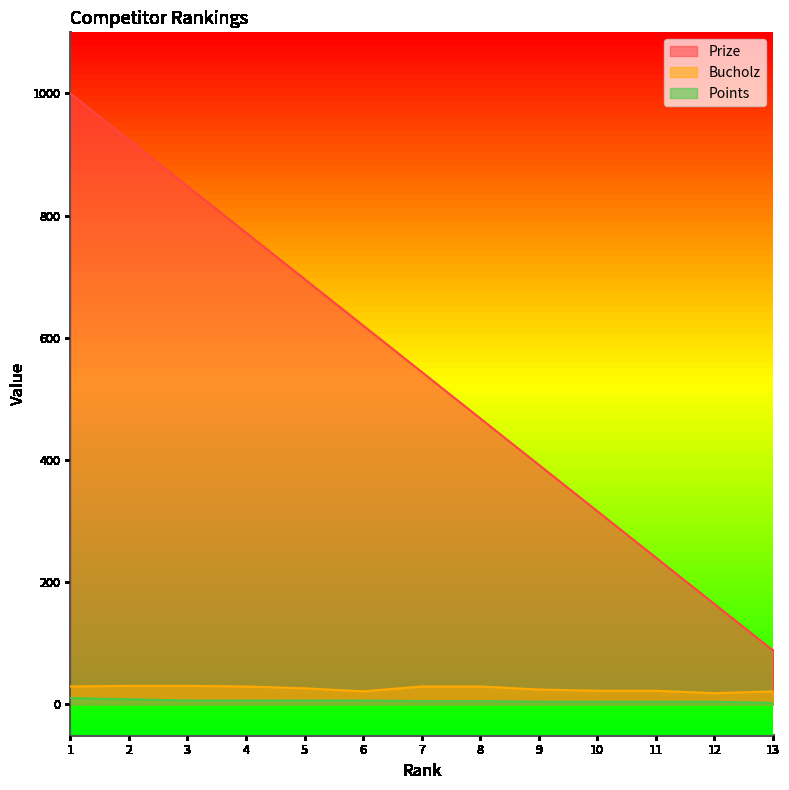

Count the number of data series in this chart.

3